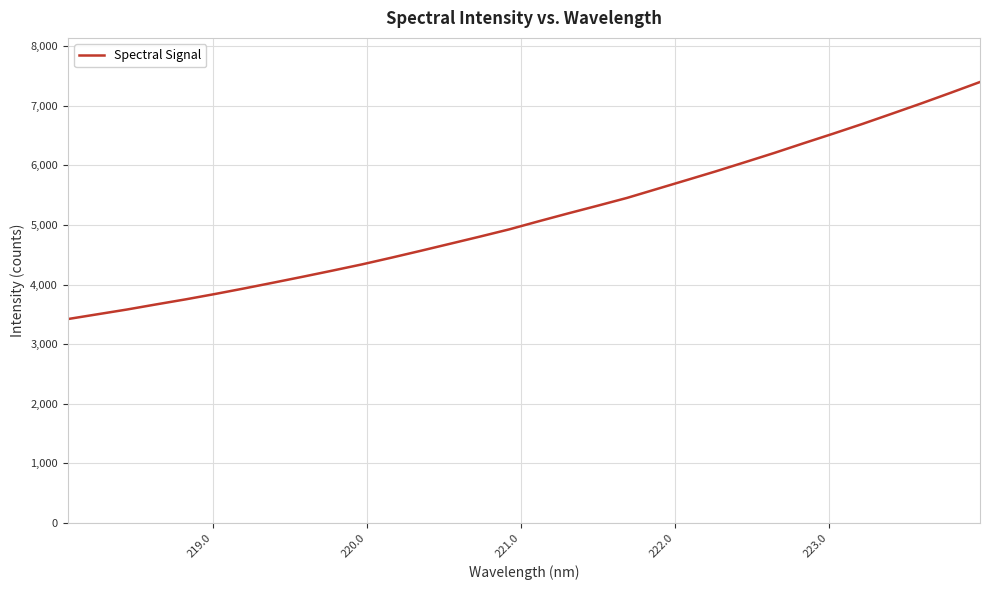

How many lines are shown in the chart?

1